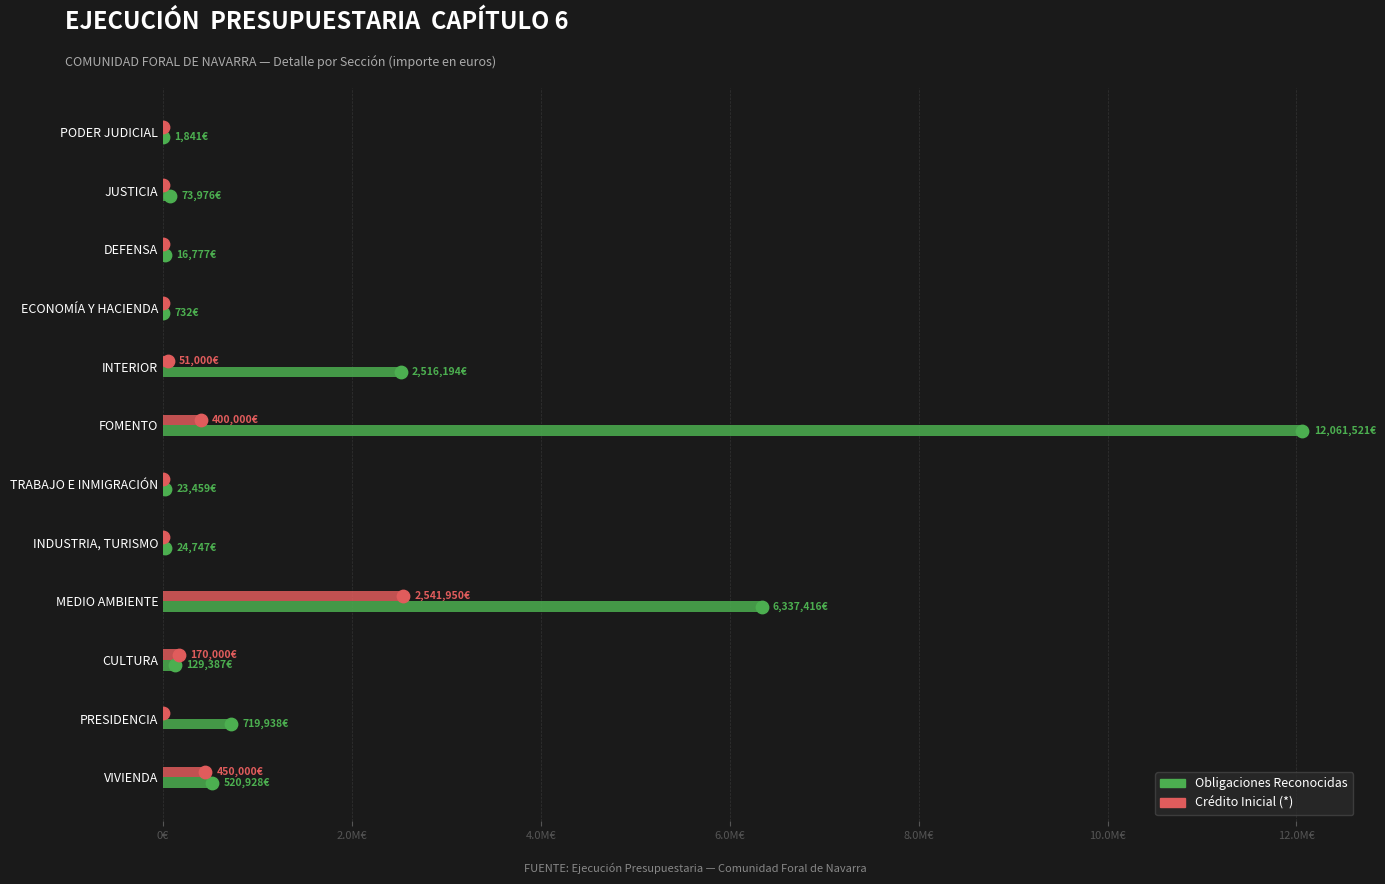

What are all the series names shown in the legend?

Obligaciones Reconocidas, Crédito Inicial